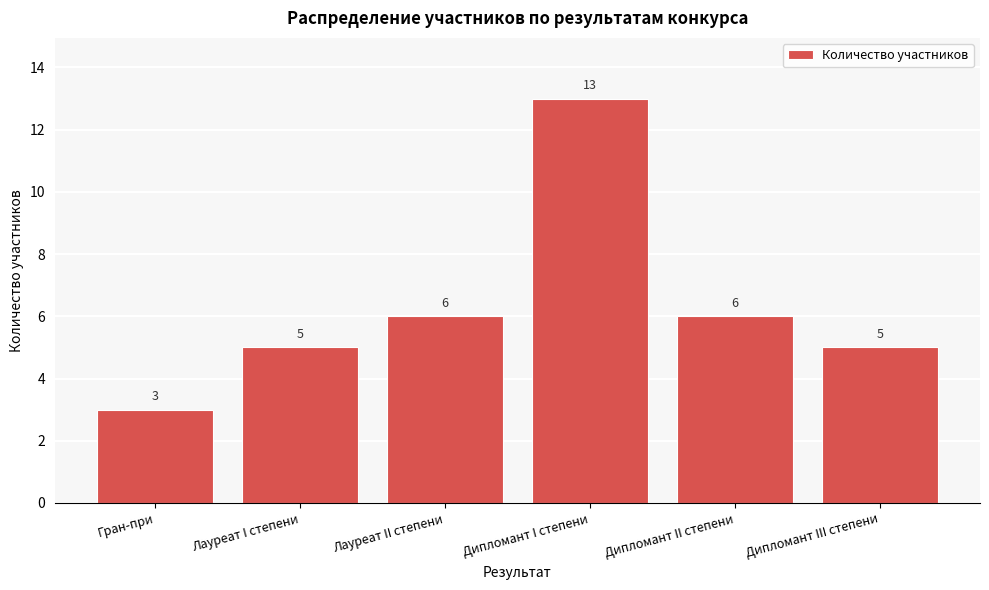

Reading right to left, list all the values displayed in this chart.

5	6	13	6	5	3